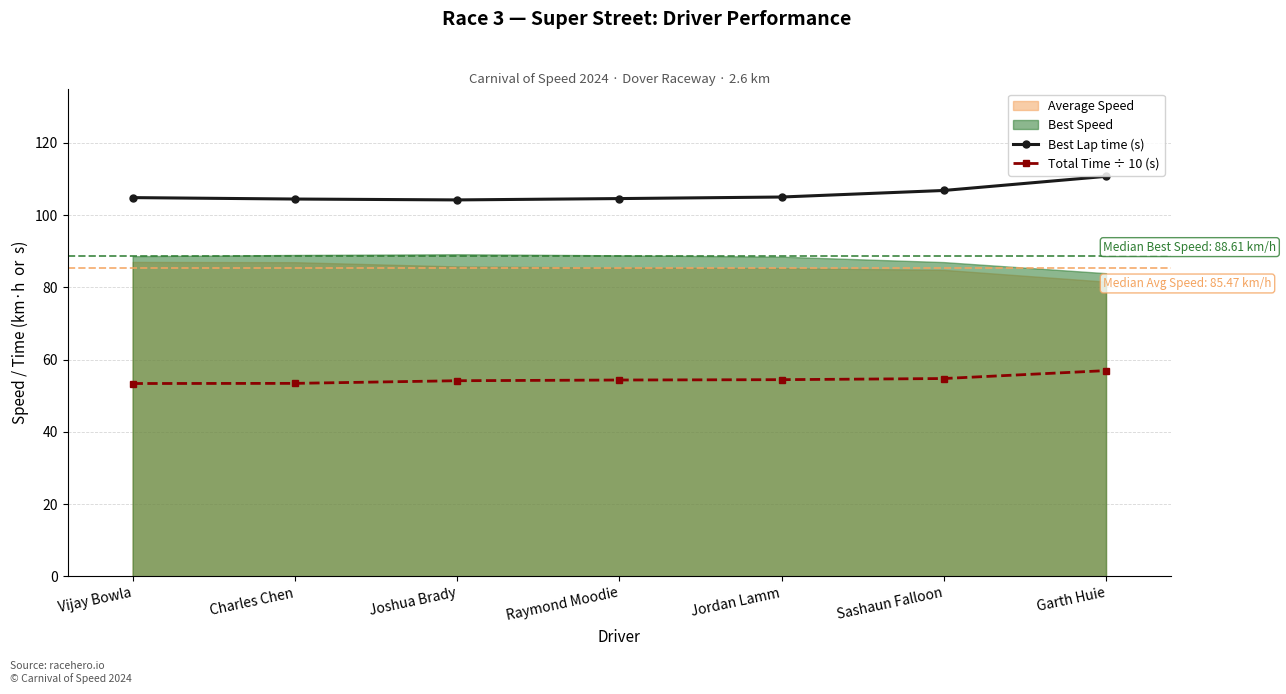

True or false: Best Lap time (s) has more than 2 interior local peaks.

False